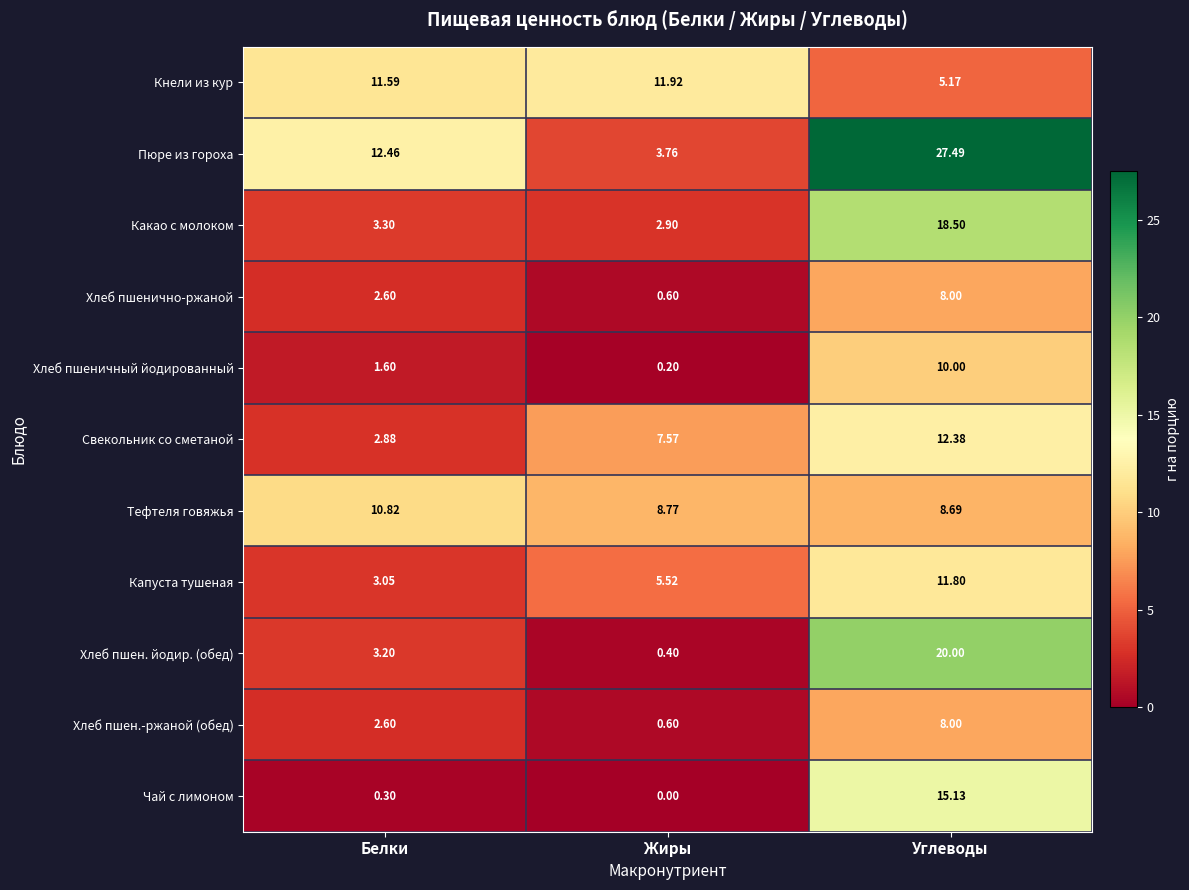

Where does the Хлеб пшен.-ржаной (обед) series first go above 2?

Белки